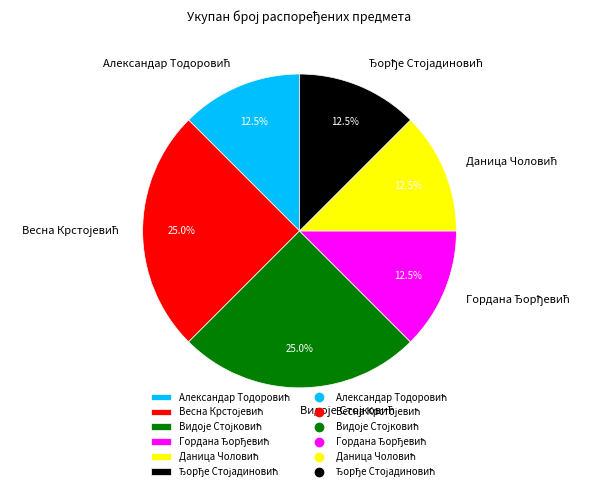

Is there a majority slice in this chart?

No